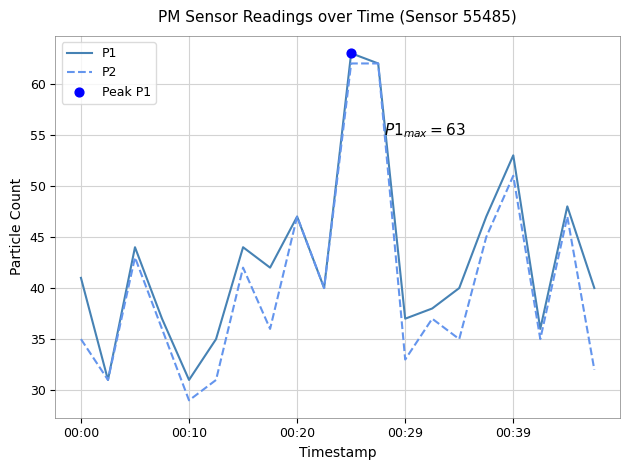

List the series in order of their overall mean, highest first.

P1, P2